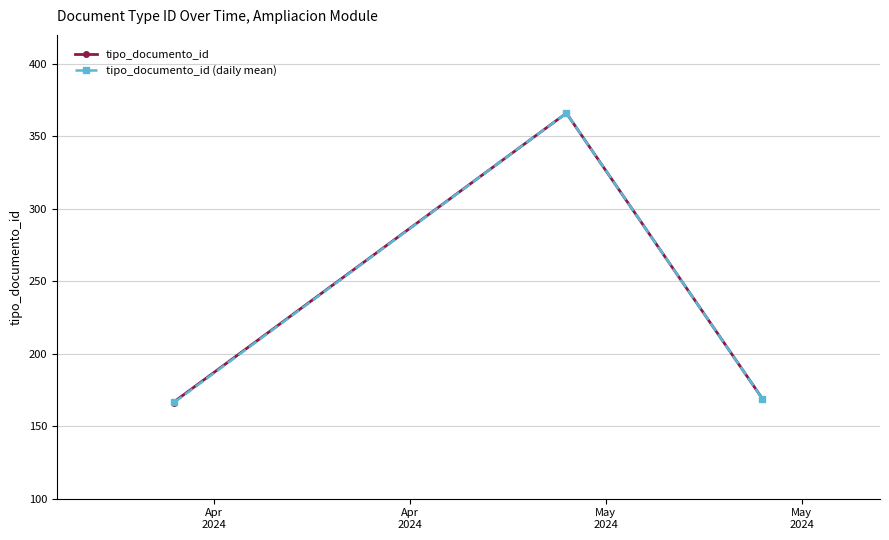

Is it true that the value at 2024-05-08 is 81?

False